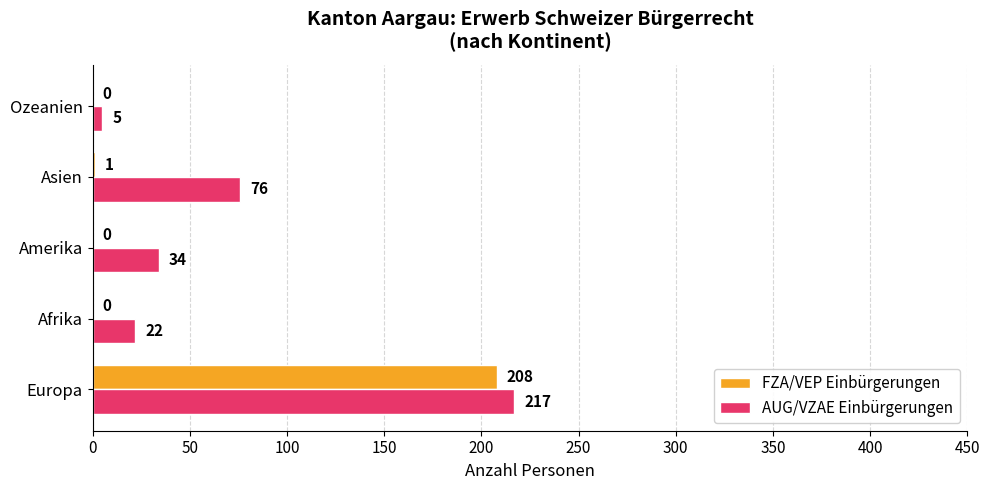

Which series has the largest total across all categories?

AUG/VZAE Einbürgerungen